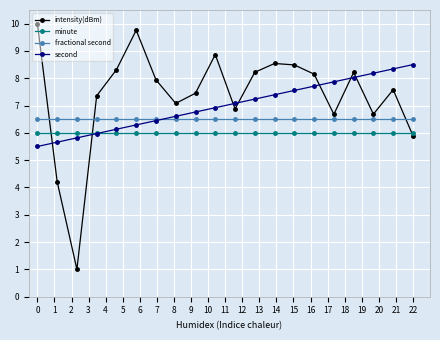

True or false: second and intensity(dBm) intersect in this chart.

True